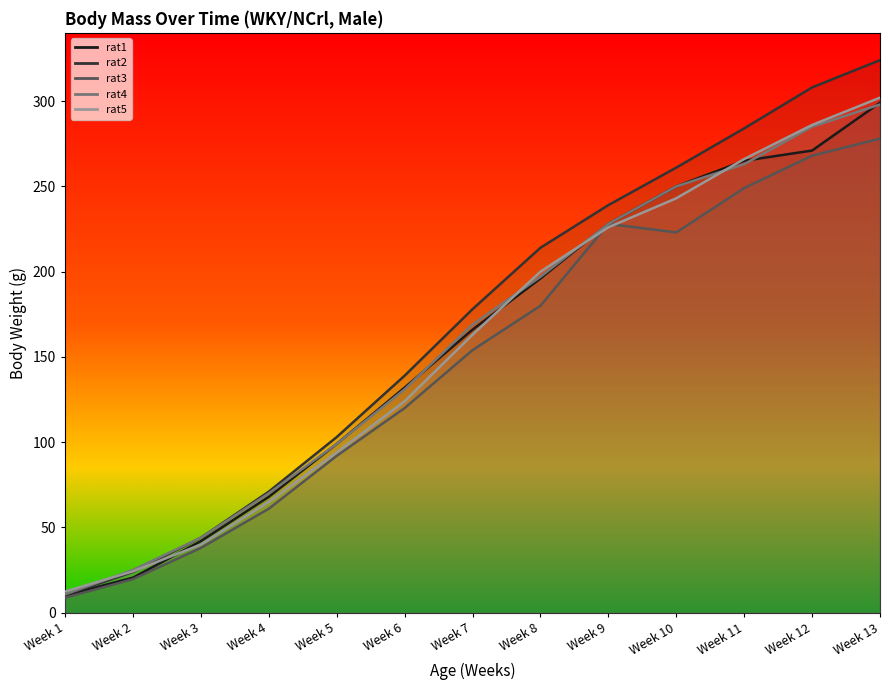

How many values in the rat4 series exceed 169?

6